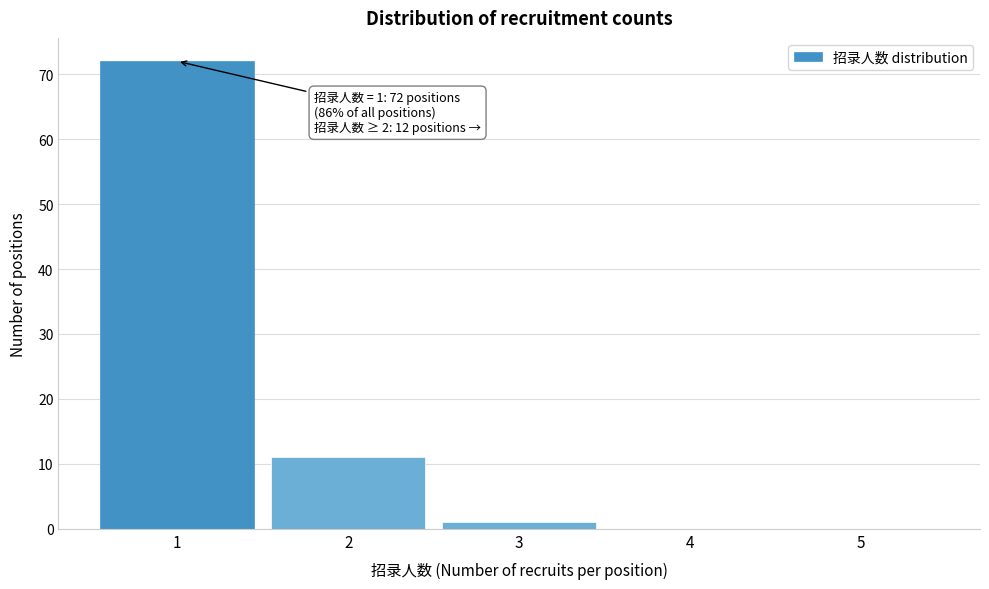

Reading left to right, transcribe all the data shown in this chart.

1=72	2=11	3=1	4=0	5=0